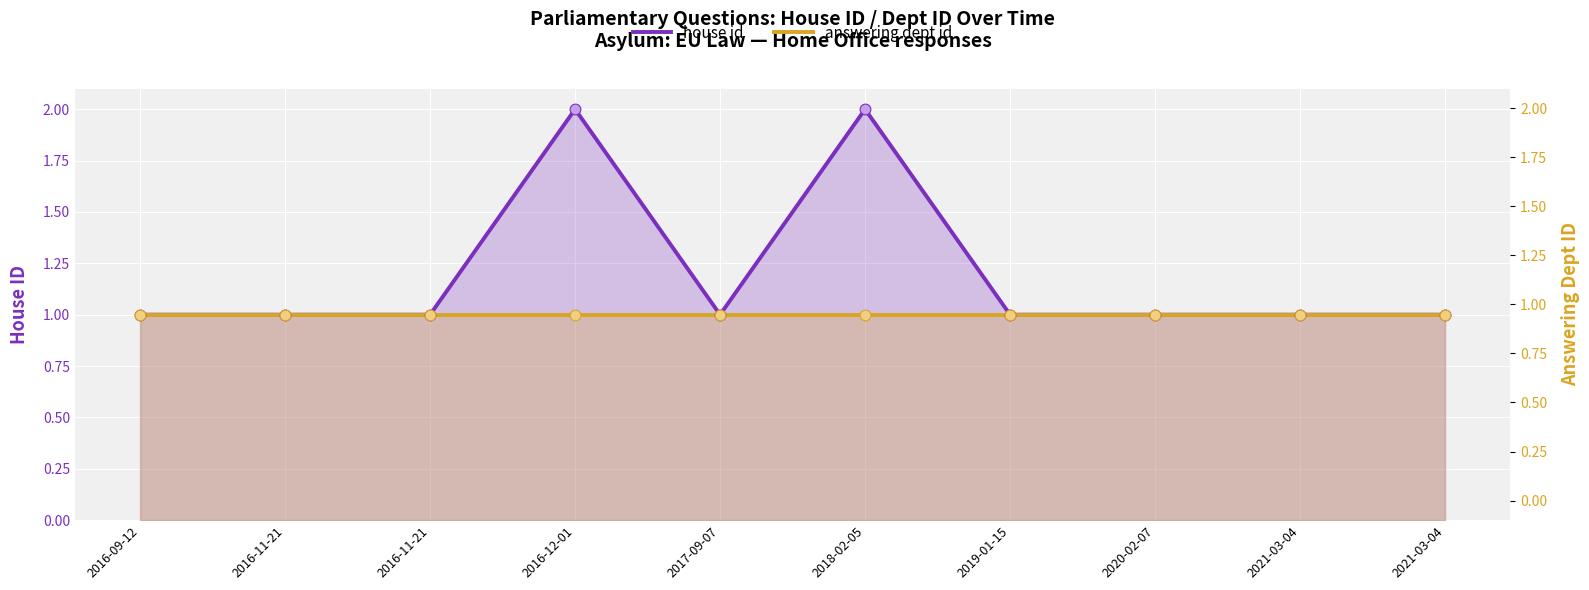

At which category is the sum across all series the highest?

2016-12-01